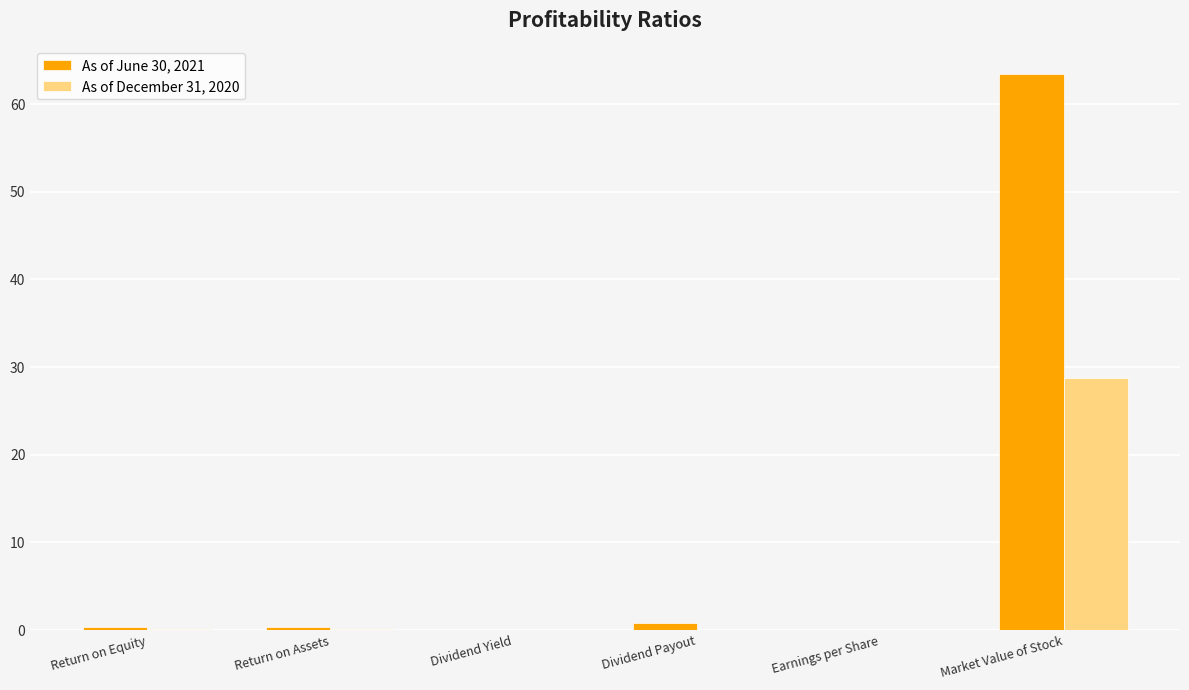

What is the sum of all As of June 30, 2021 values?

65.0